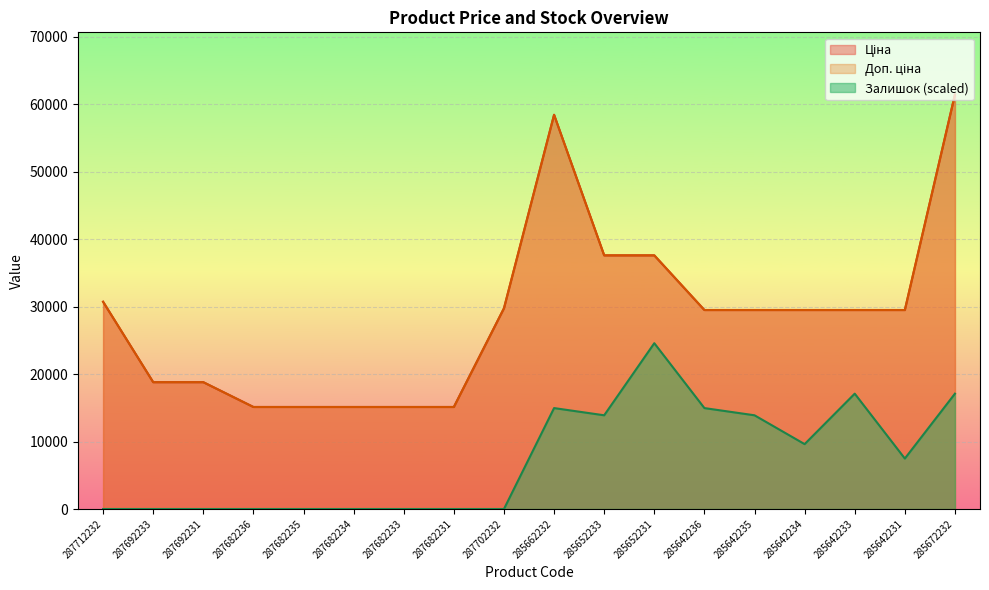

Does the chart display data point markers on the line(s)?

No